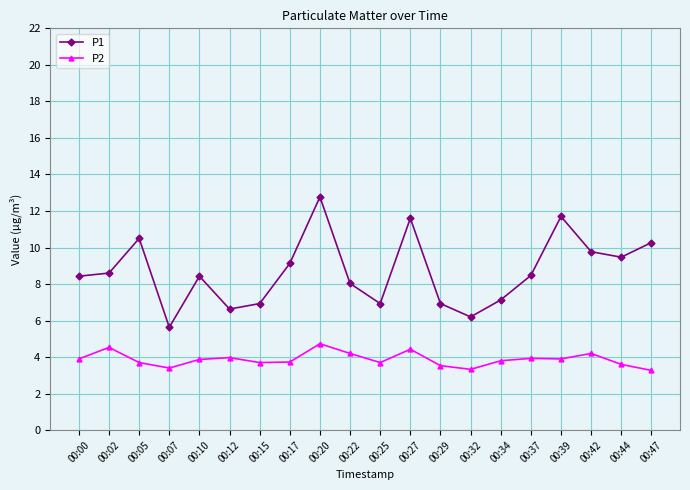

What is the sum of all P1 values?

173.6